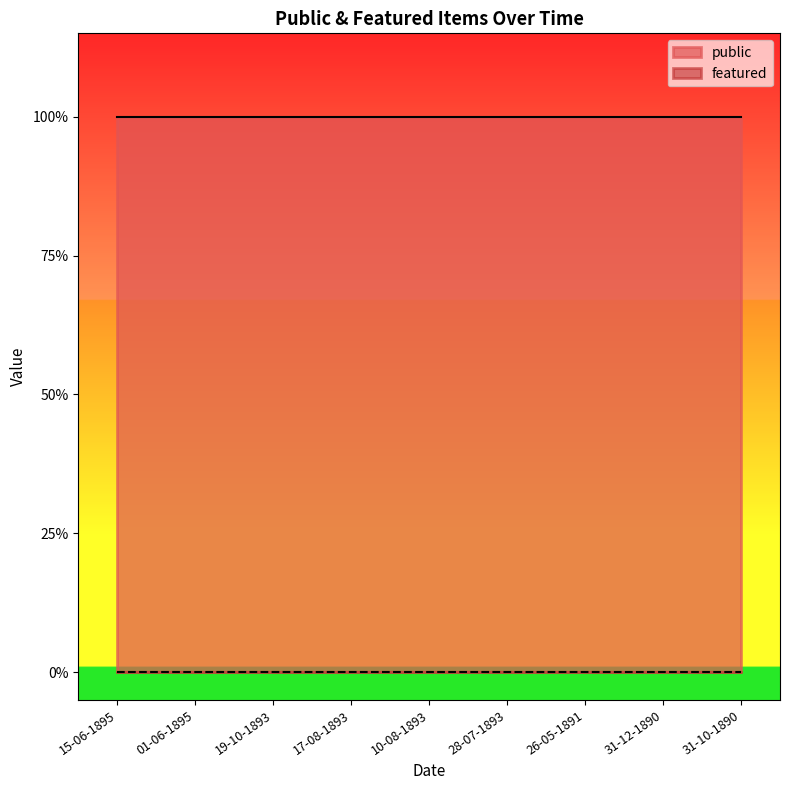

Does the chart have visible grid lines?

No